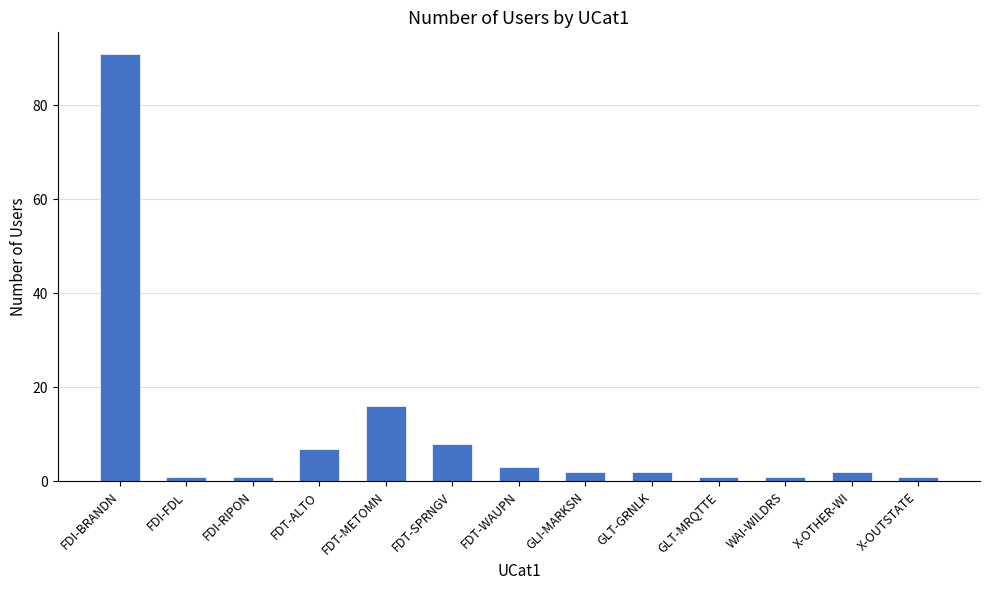

How many series are shown in this chart?

1